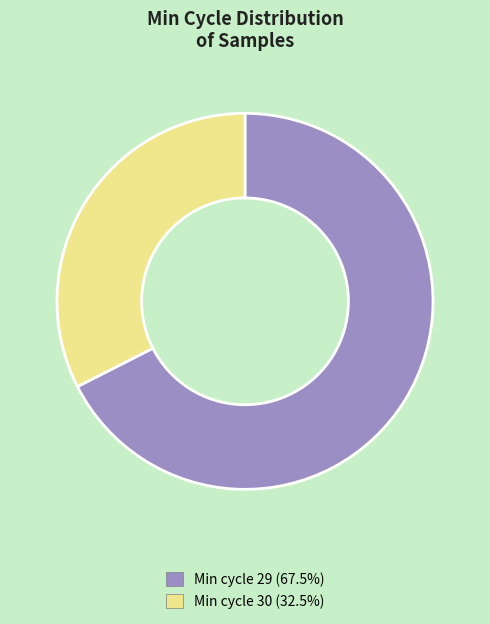

Does Min cycle 30 (32.5%) account for over 50% of the chart?

No